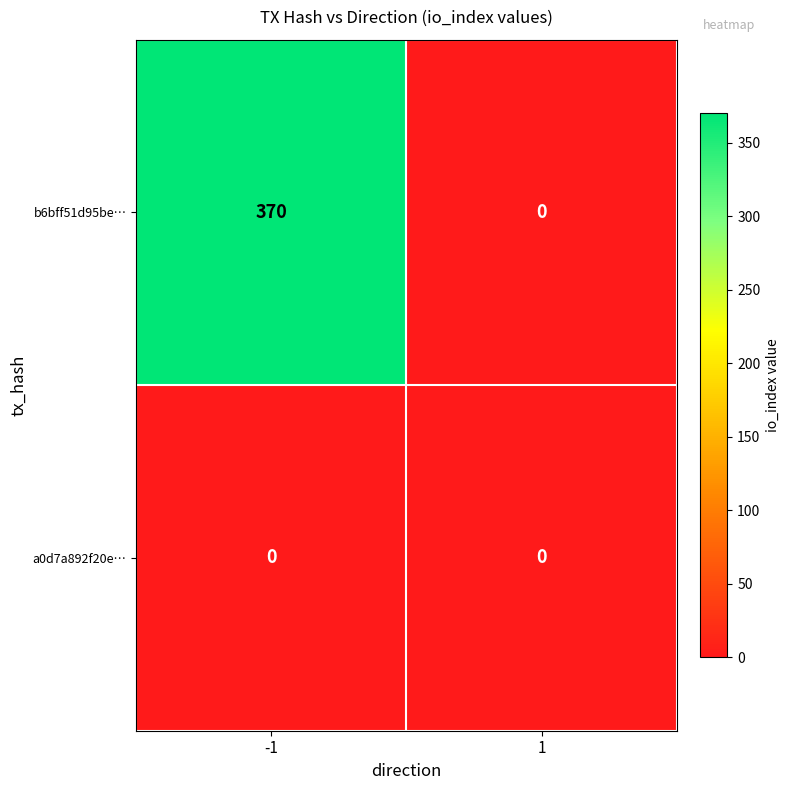

True or false: a0d7a892f20e… has a value of 0 at -1.

True